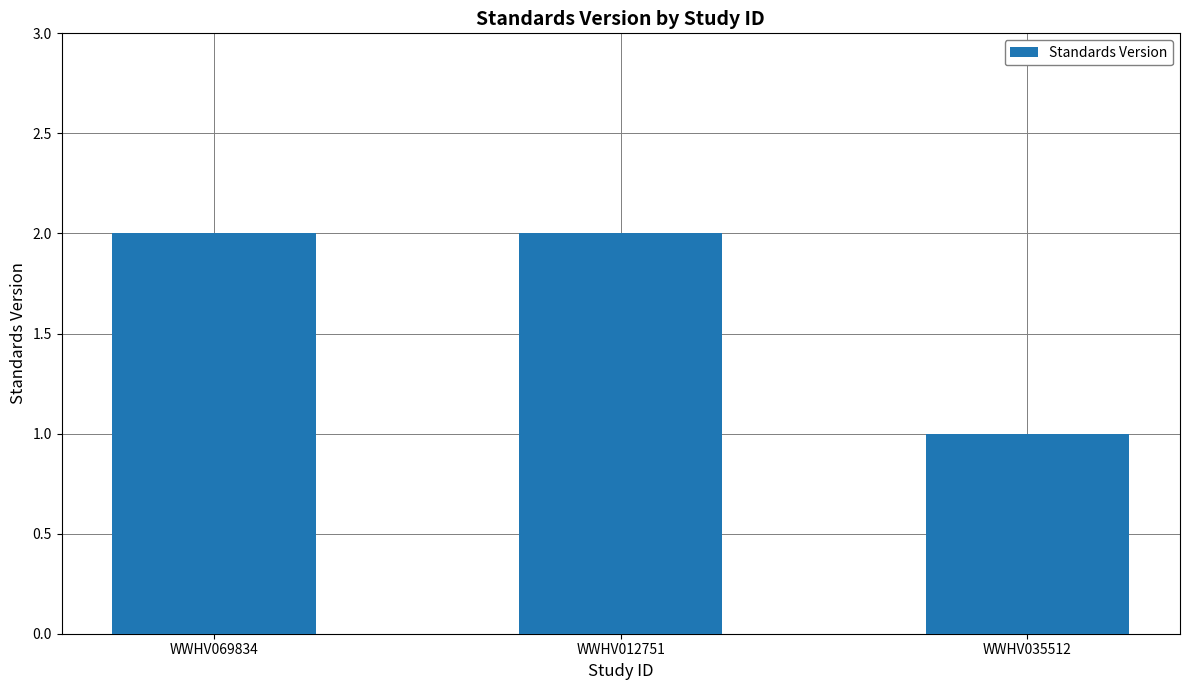

What is the approximate value at WWHV012751?

2